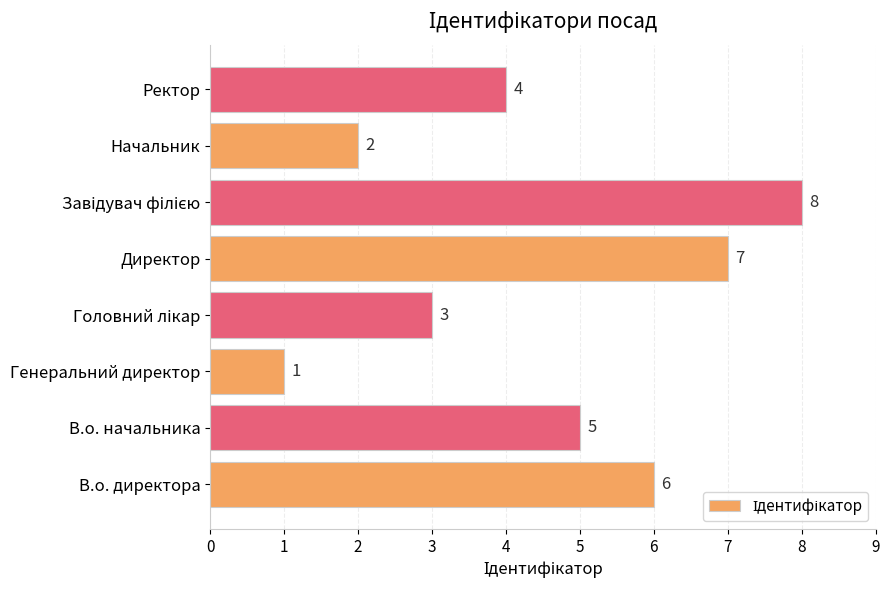

What is the smallest value displayed?

1